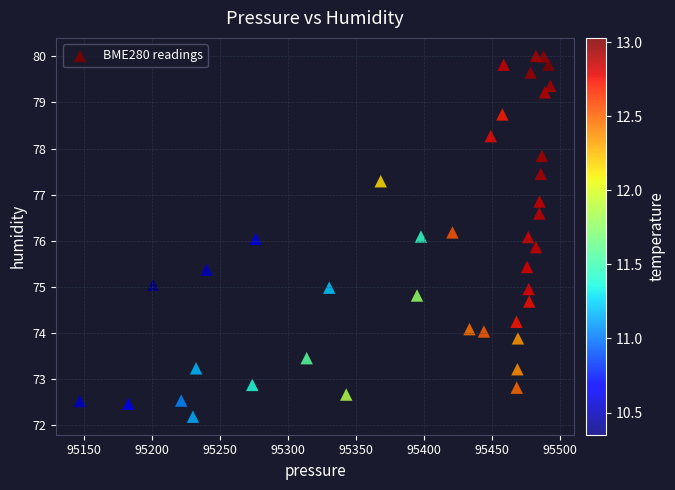

What is the range of X values (max minus min)?

345.7